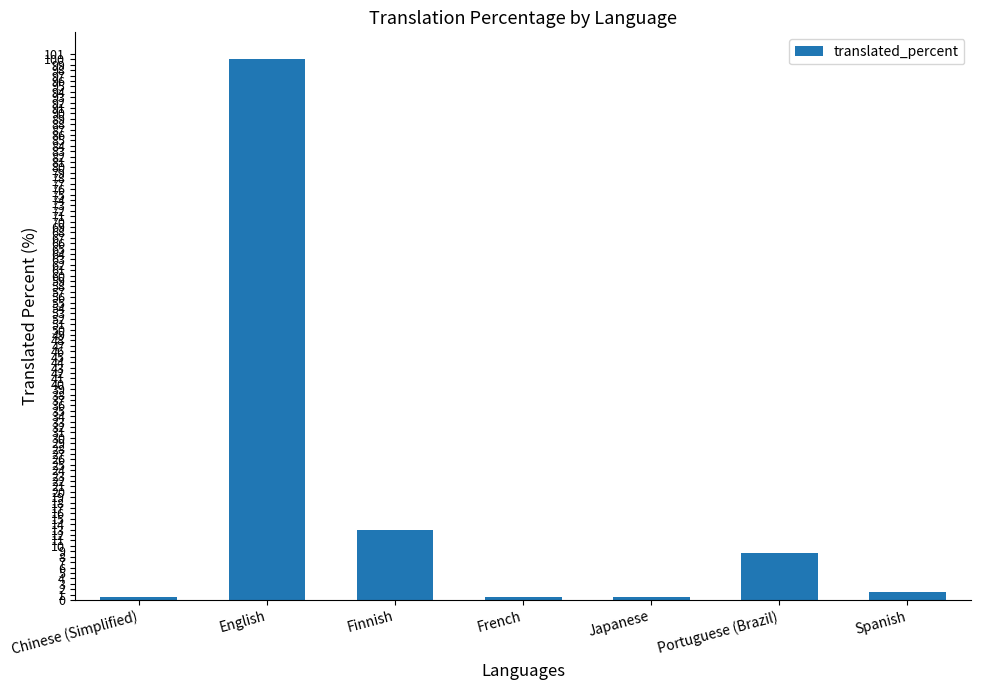

Reading left to right, list all the values displayed in this chart.

0.6	100.0	13.0	0.6	0.6	8.7	1.5